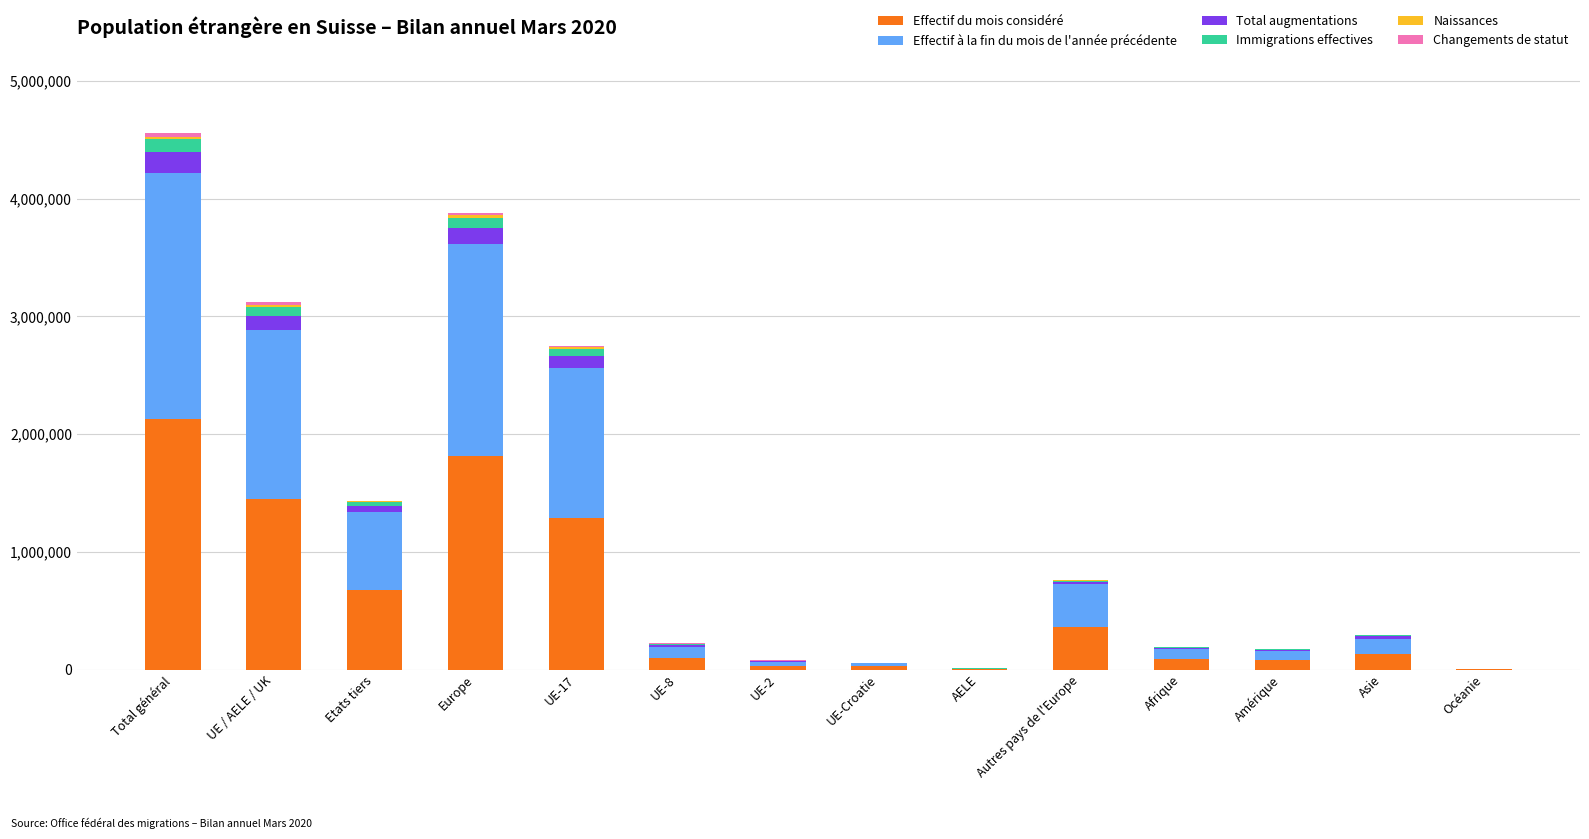

At which category is the sum across all series the highest?

Total général